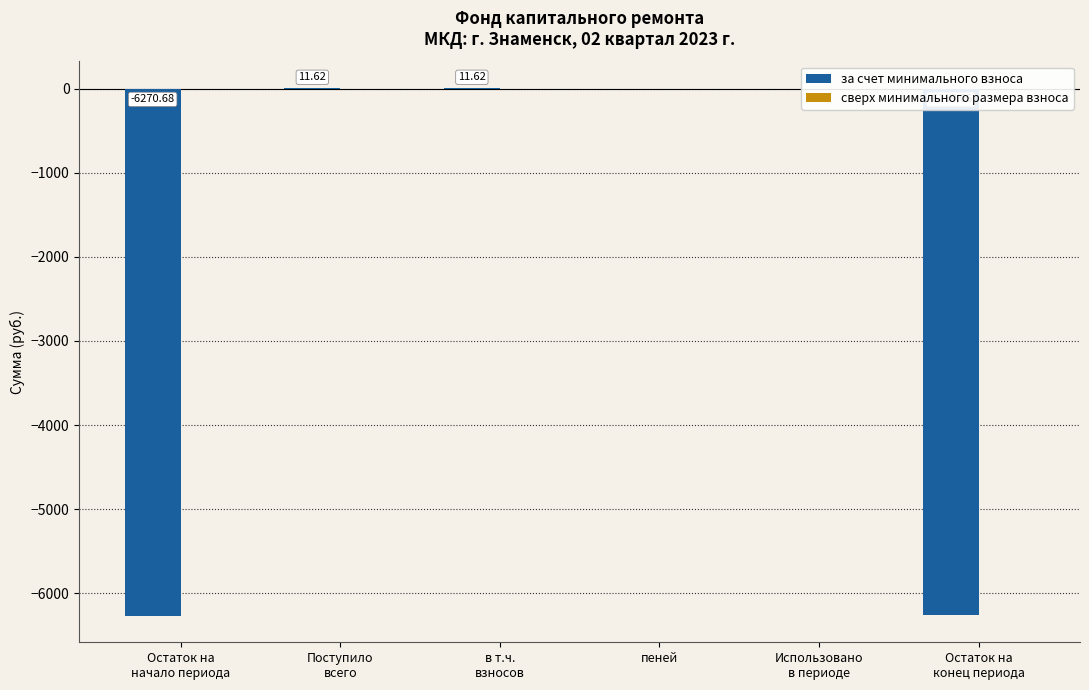

What is the sum of all values?

-12506.5